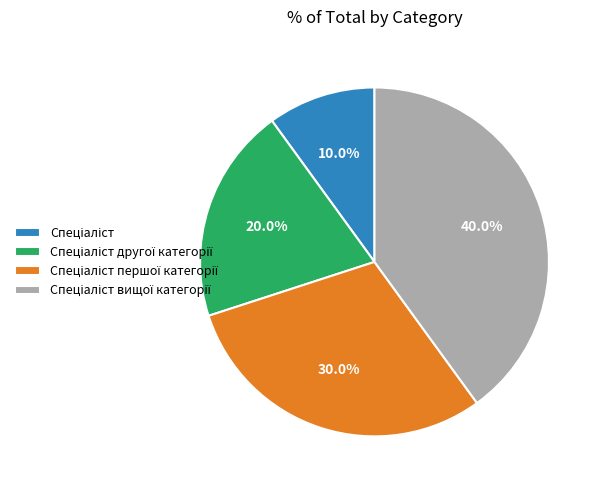

Is there any slice that represents more than half of the pie?

No